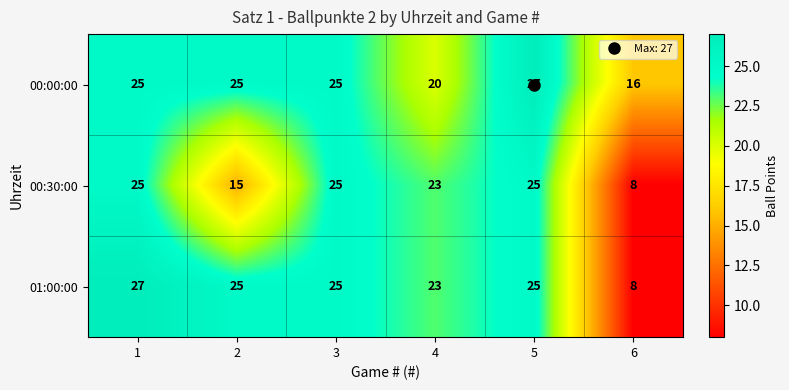

Which series has the largest total across all categories?

00:00:00